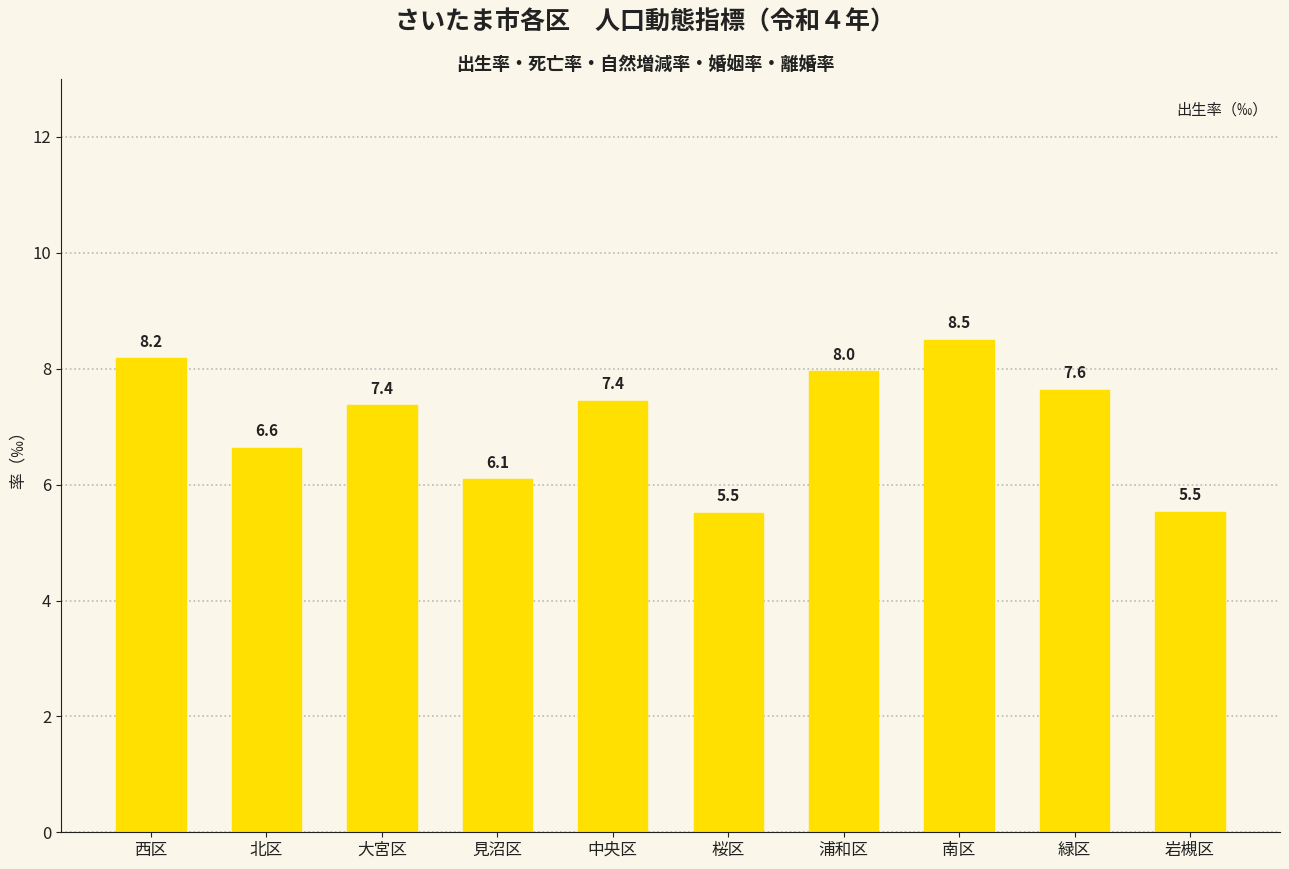

What is the minimum value shown in the chart?

5.5